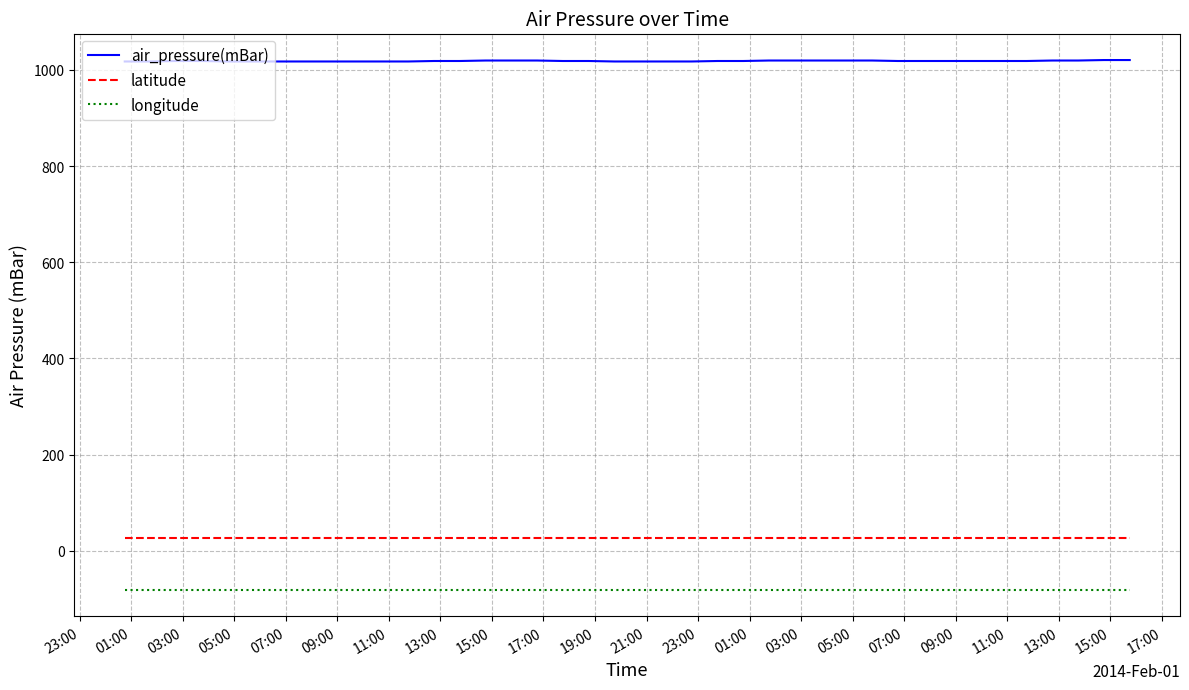

True or false: air_pressure(mBar) and latitude cross at least once.

False